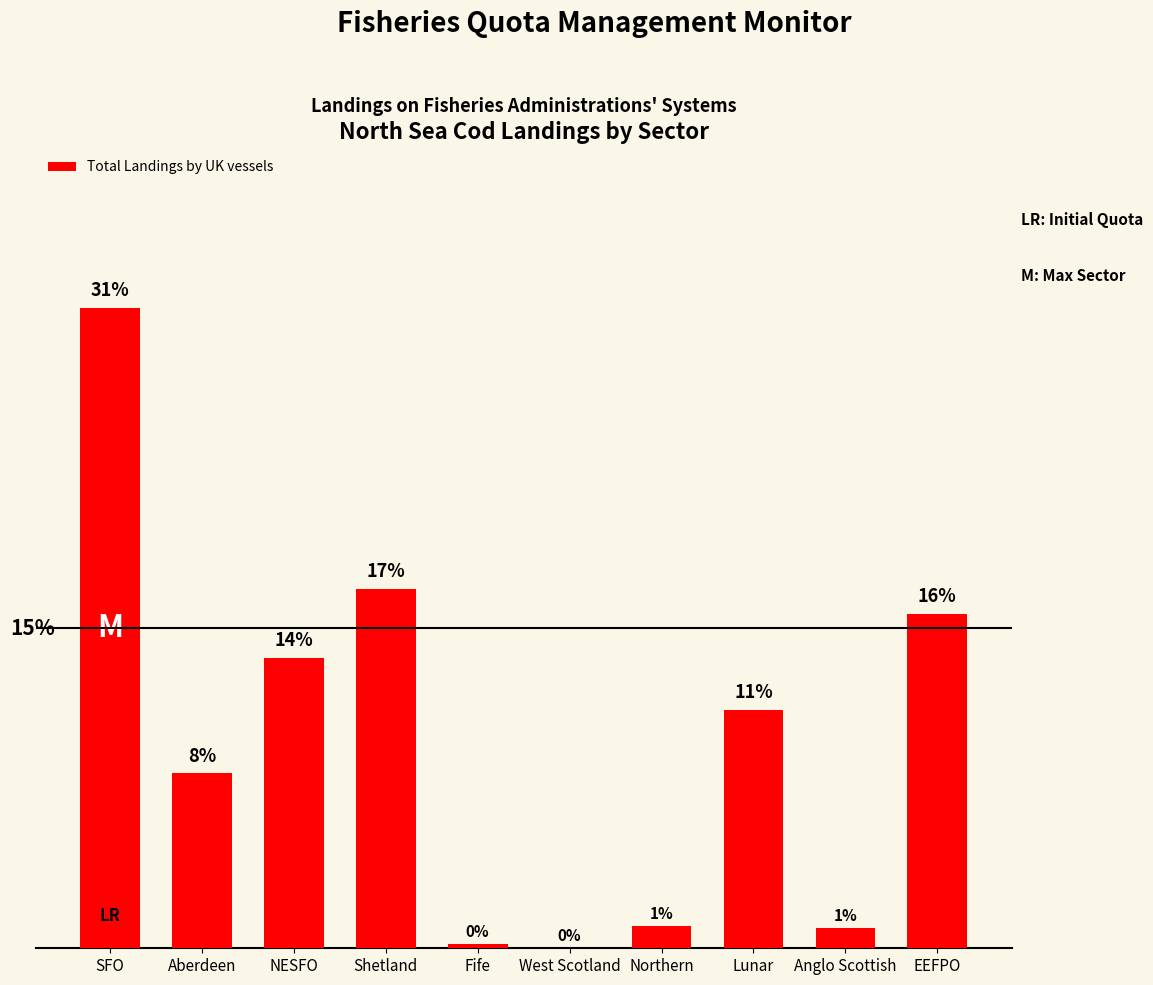

Are the bars horizontal?

No